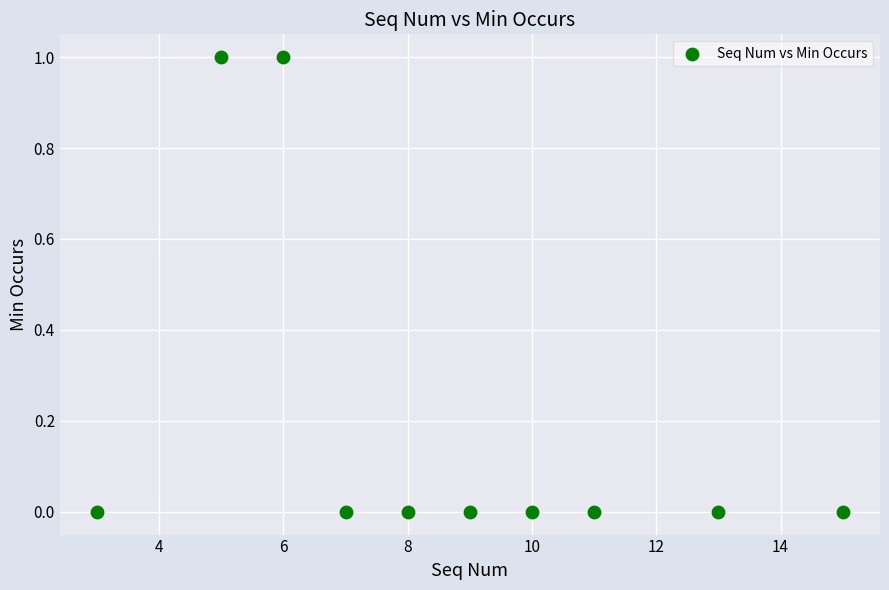

What is the average X value?

9